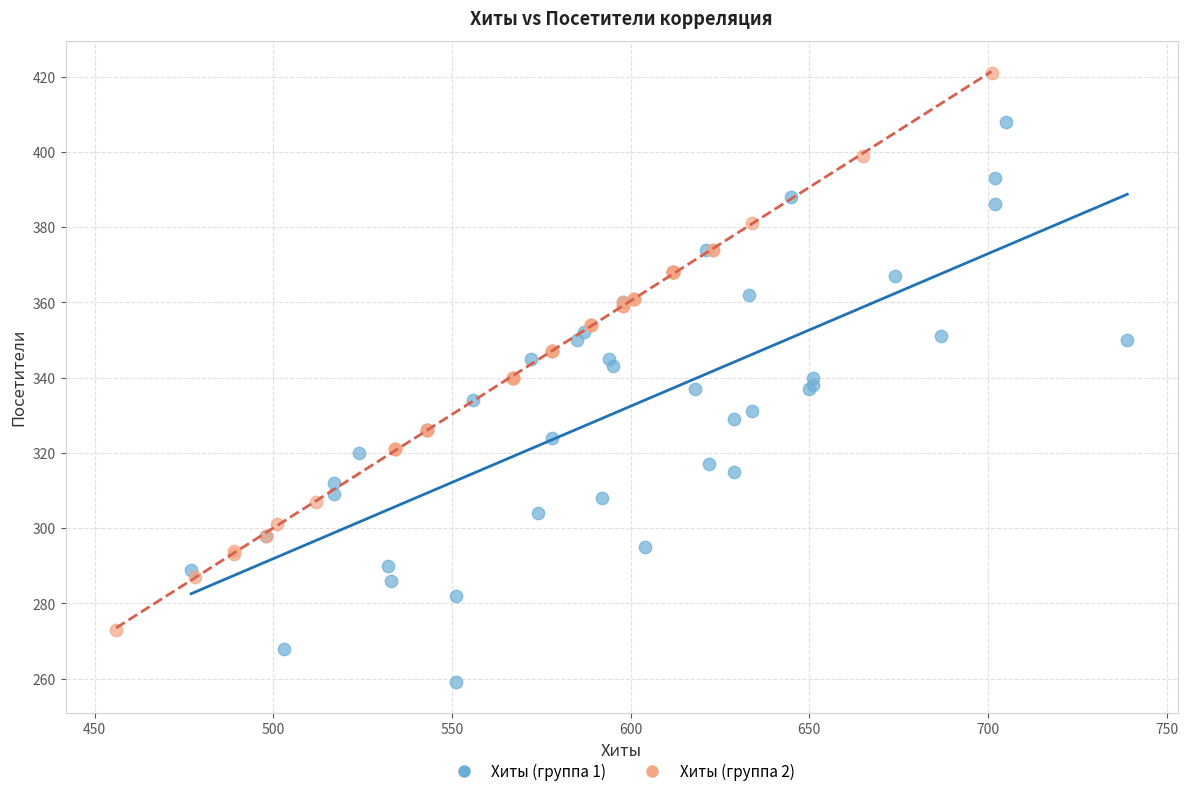

Which series reaches the minimum Y coordinate?

Хиты (группа 1)